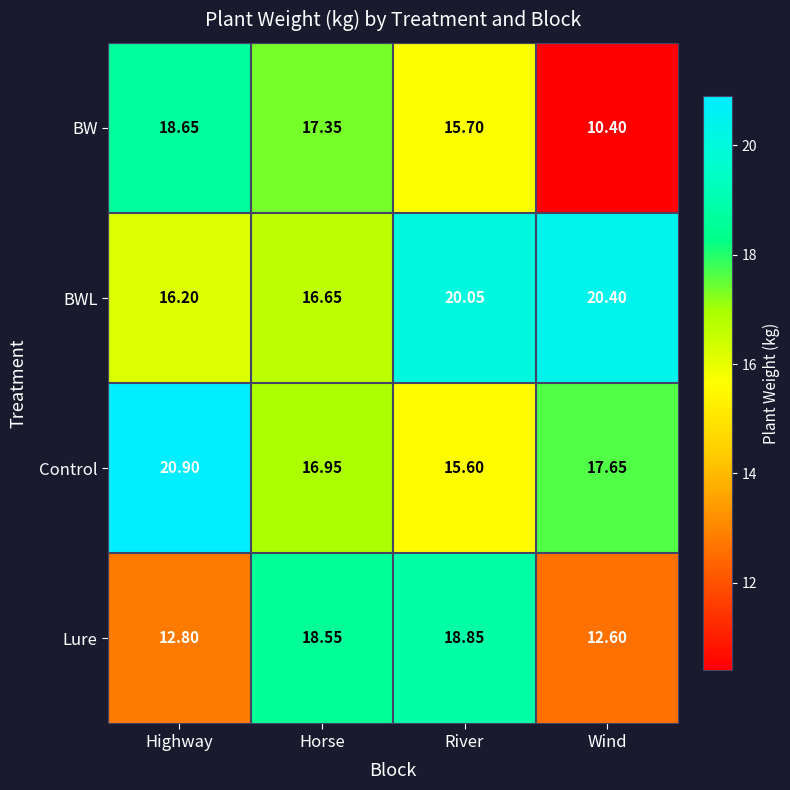

At which label is Lure closest to 15?

Highway